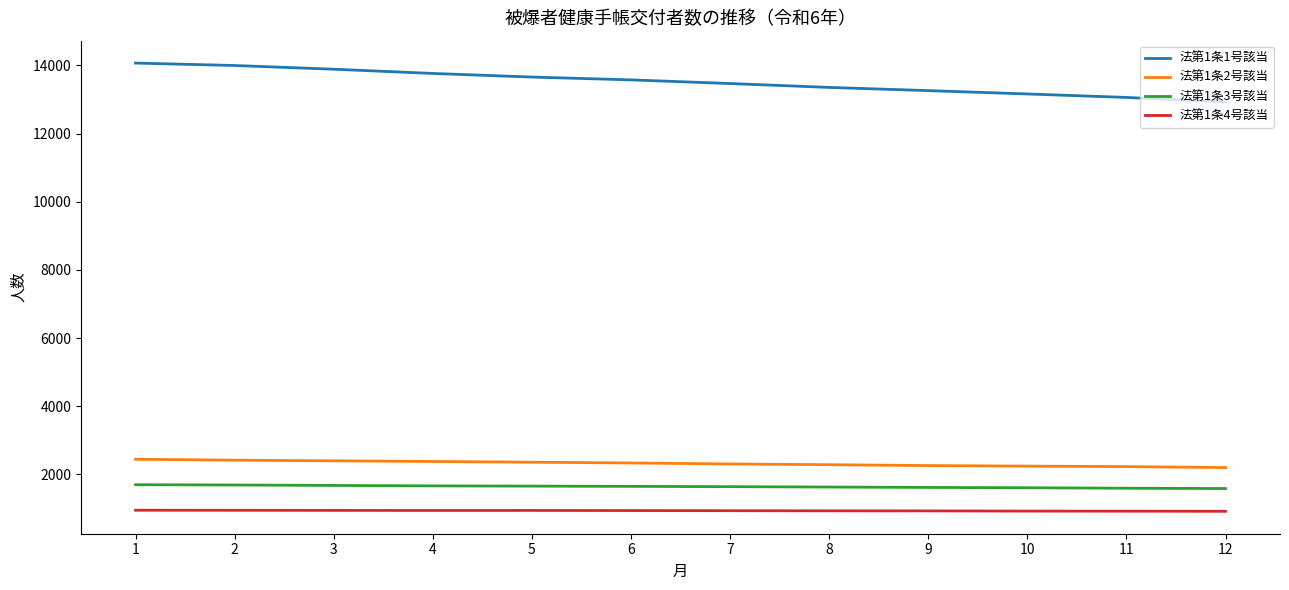

Is the value of 法第1条4号該当 at 12 greater than the value of 法第1条3号該当 at 11?

No